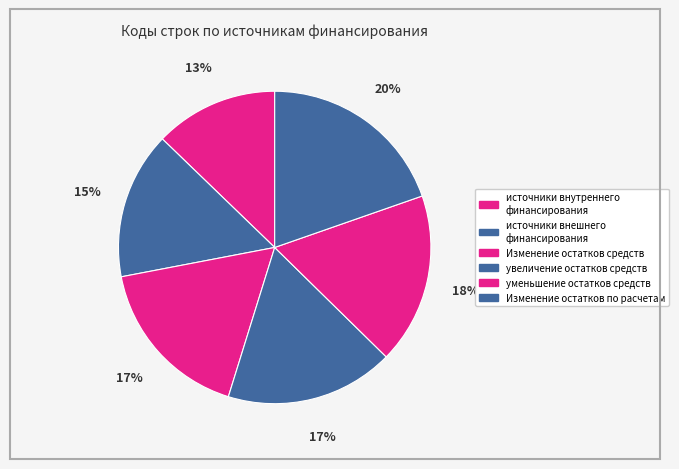

Which category has the smallest portion of the pie?

источники внутреннего
финансирования